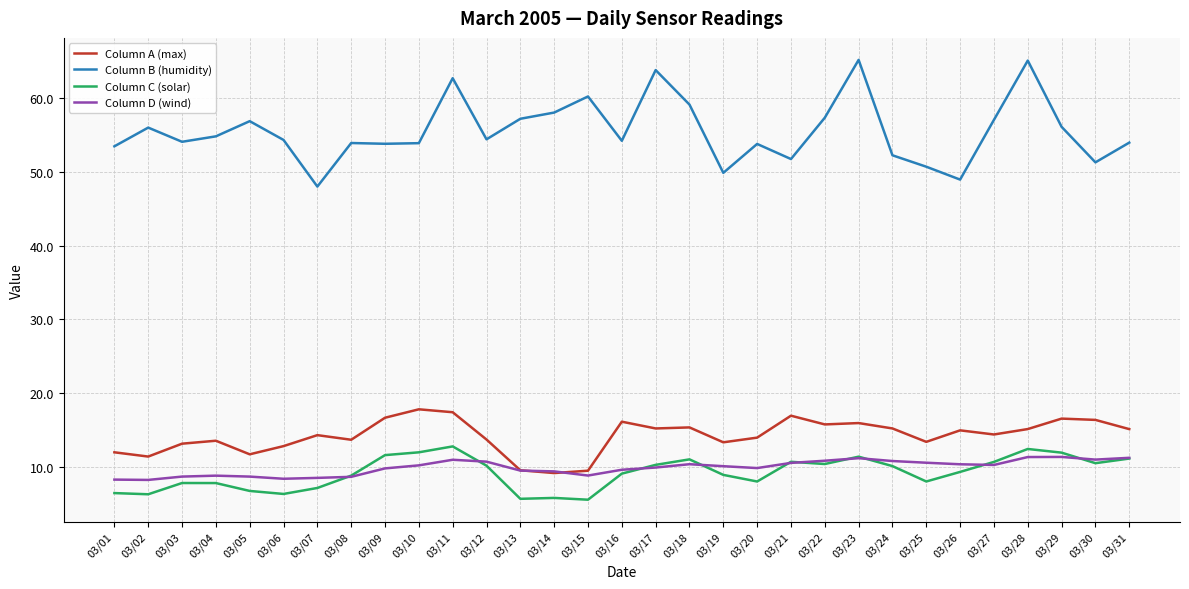

True or false: Column A (max) has a value of 8.6 at 03/21.

False